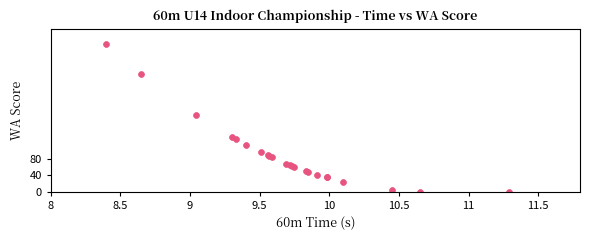

What Y value in the scatter plot is closest to 181?

189